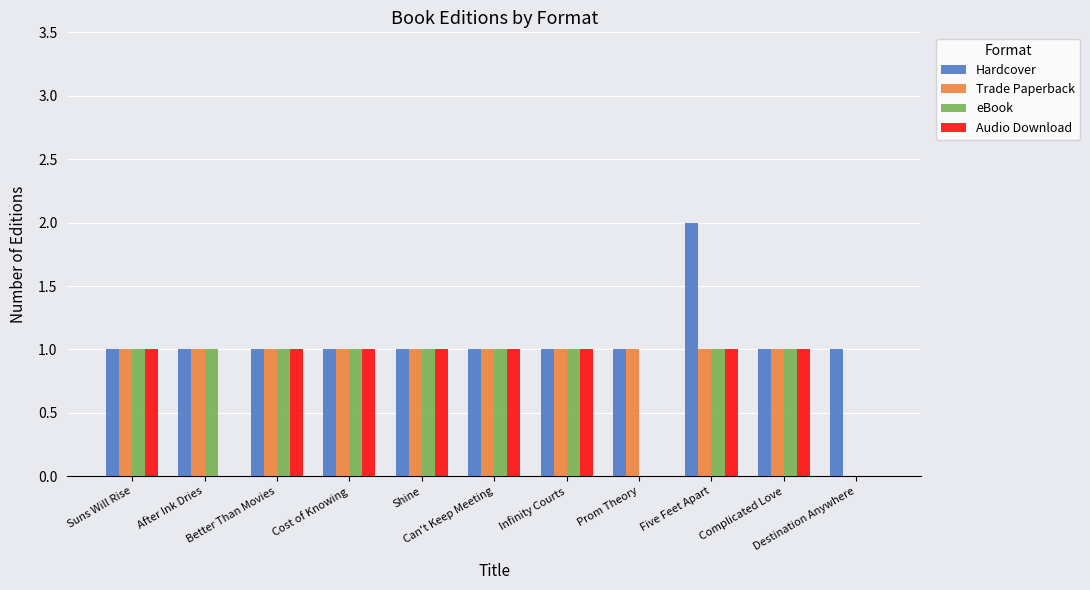

Are the bars grouped side by side (vs. stacked)?

Yes